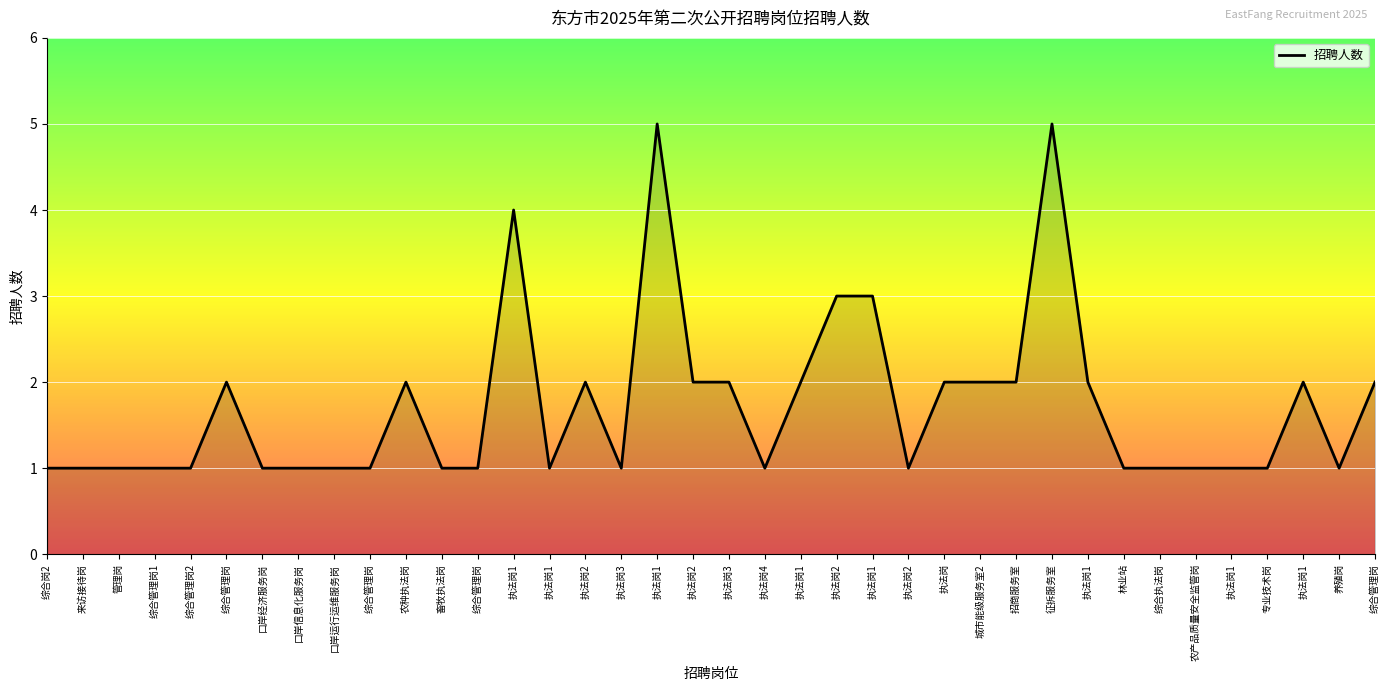

What is the ratio of the value at 养殖岗 to the value at 征拆服务室?

0.2